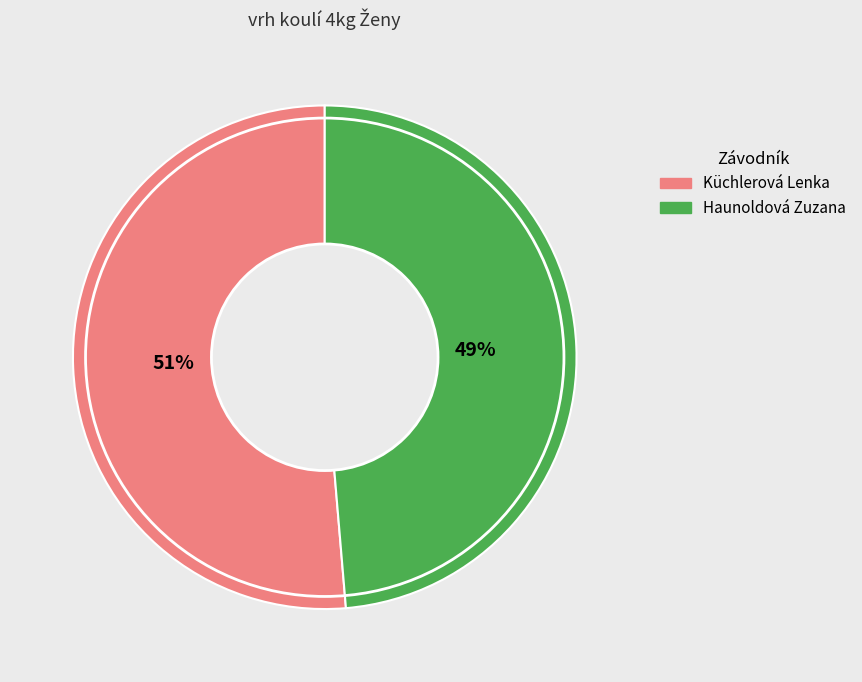

To the nearest percent, what is the combined percentage of Küchlerová Lenka and Haunoldová Zuzana?

100%